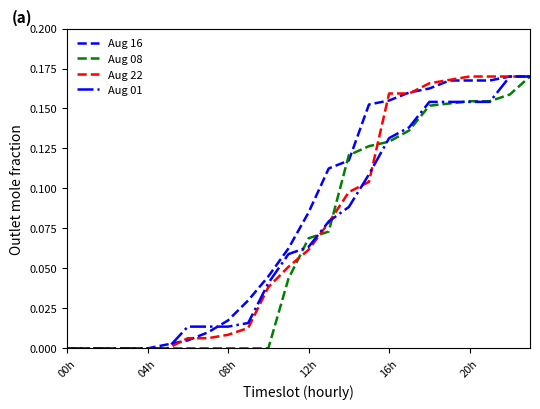

What are all the series names shown in the legend?

Aug 16, Aug 08, Aug 22, Aug 01